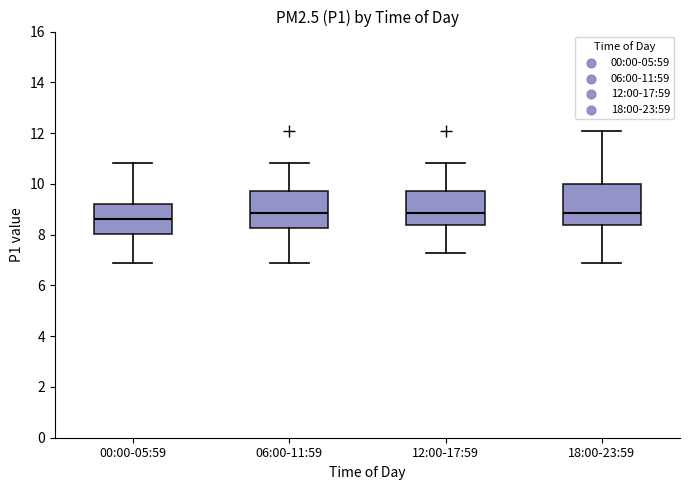

Which box's median line is the lowest?

00:00-05:59